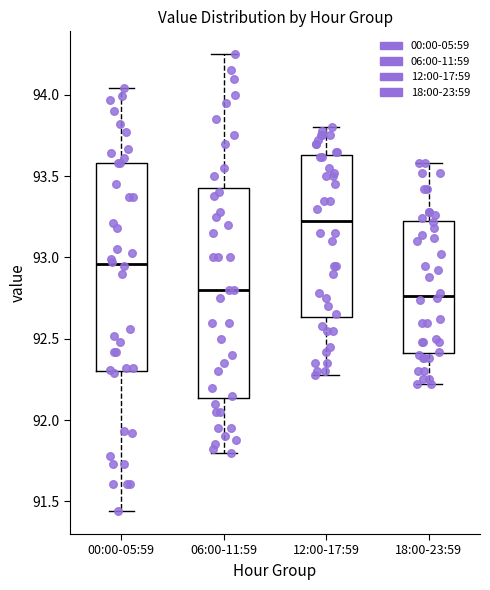

Where does the lower whisker of the box for 00:00-05:59 end on the y-axis? The values are not printed on the chart, so give them approximately, as read against the axis.

91.45